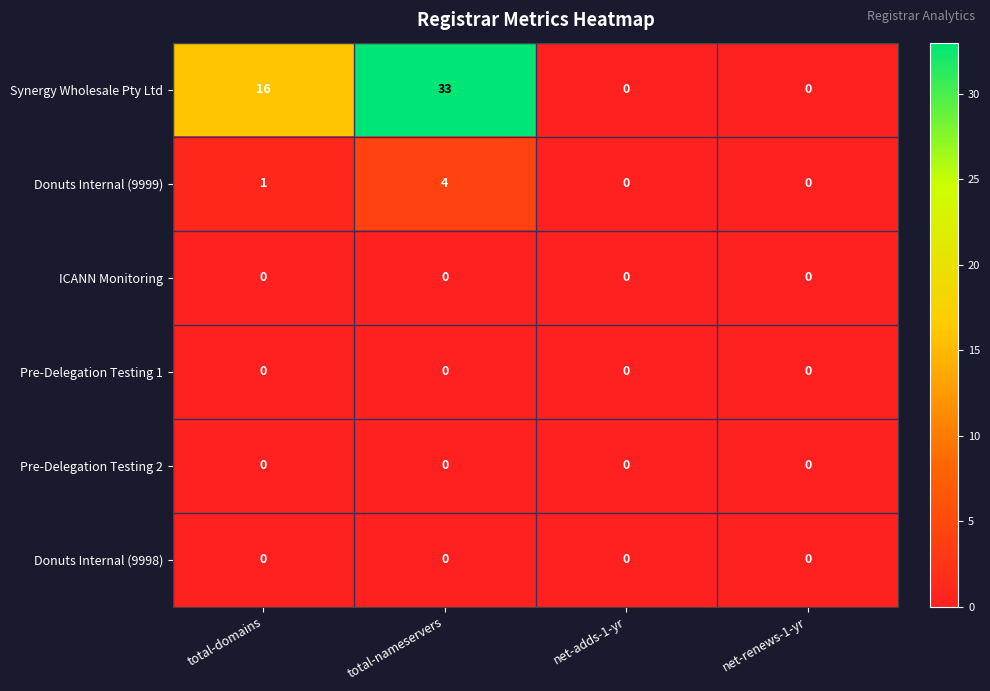

Which series has the largest range (max minus min)?

Synergy Wholesale Pty Ltd